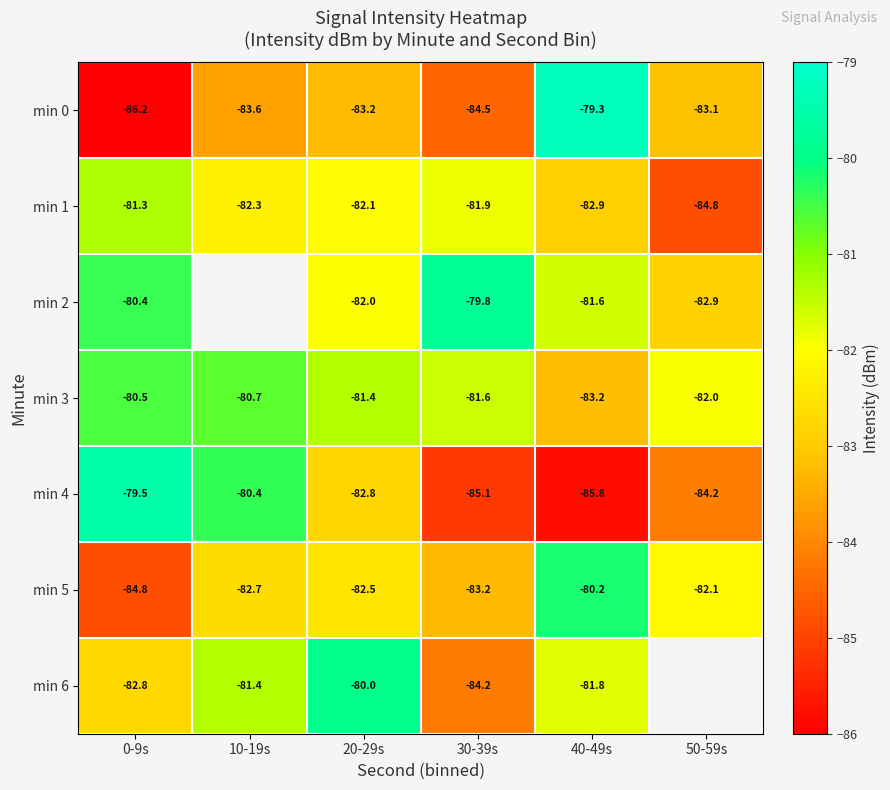

How many data points in min 3 are less than -81?

4